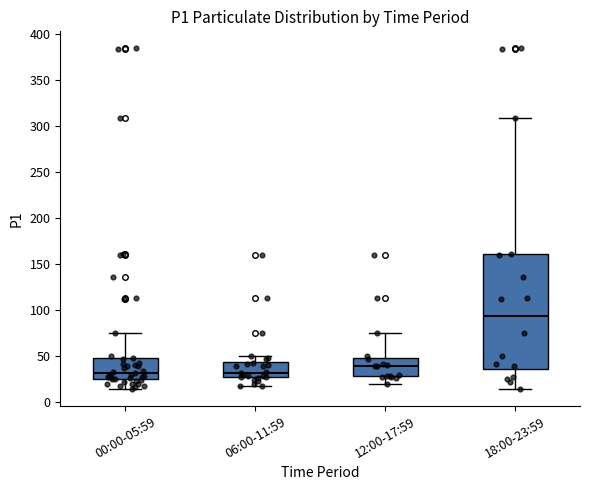

Which box's median line is the highest?

18:00-23:59